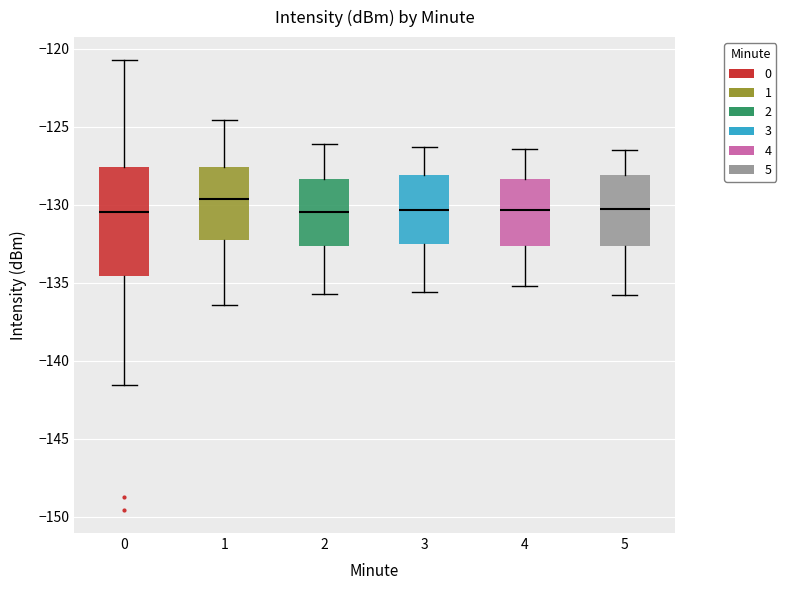

Reading left to right, read every box against the y-axis: the position of its median line, the range the box covers, and the ends of its whiskers. The values are not printed on the chart, so give them approximately, as read against the axis.

0: median -130.5, box -134.5 to -127.5, whiskers -141.5 to -120.5
1: median -129.5, box -132.5 to -127.5, whiskers -136.5 to -124.5
2: median -130.5, box -132.5 to -128.5, whiskers -135.5 to -126.0
3: median -130.5, box -132.5 to -128.0, whiskers -135.5 to -126.5
4: median -130.5, box -132.5 to -128.5, whiskers -135.0 to -126.5
5: median -130.0, box -132.5 to -128.0, whiskers -136.0 to -126.5